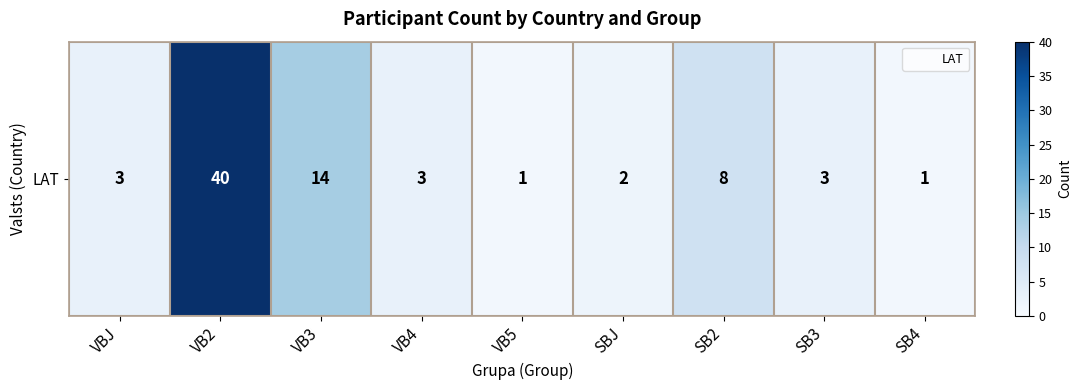

What is the difference between the second highest and second lowest values?

13